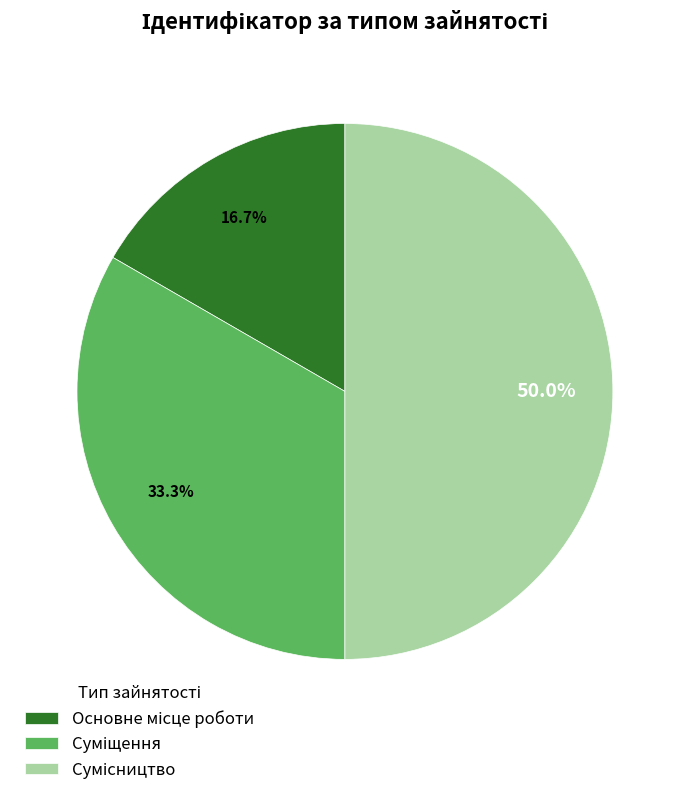

Count the number of slices in the pie.

3